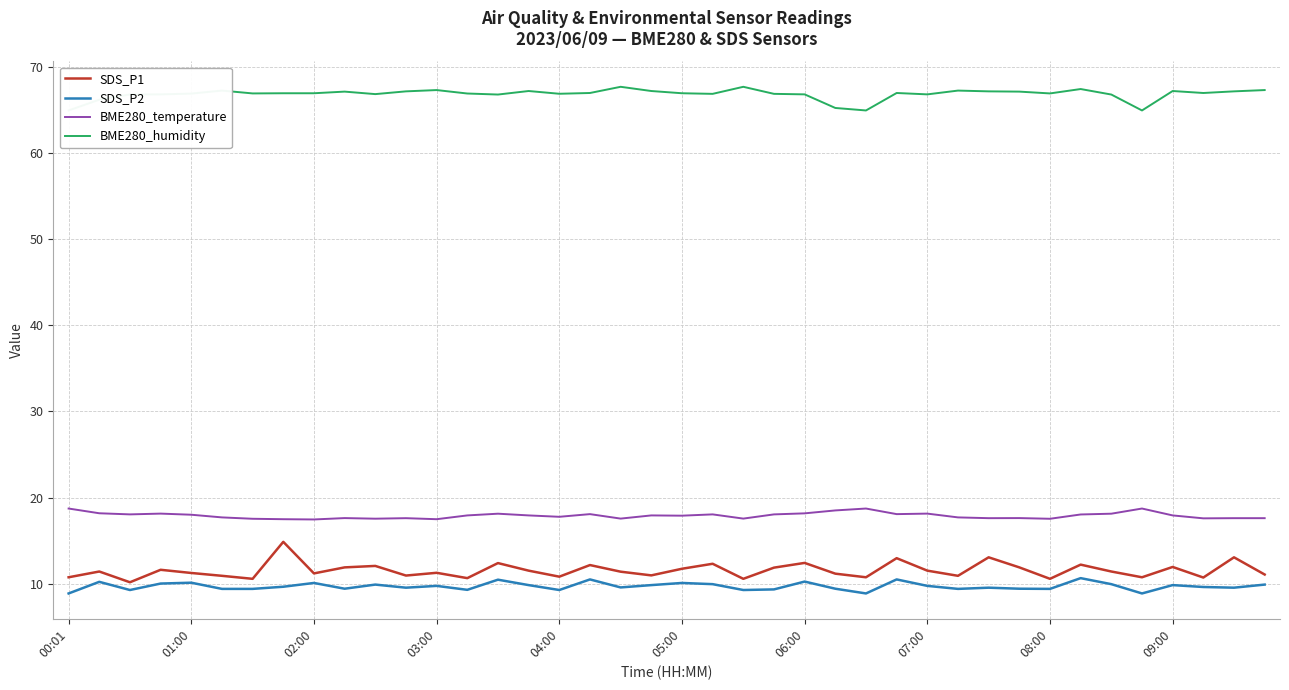

What are all the series names shown in the legend?

SDS_P1, SDS_P2, BME280_temperature, BME280_humidity